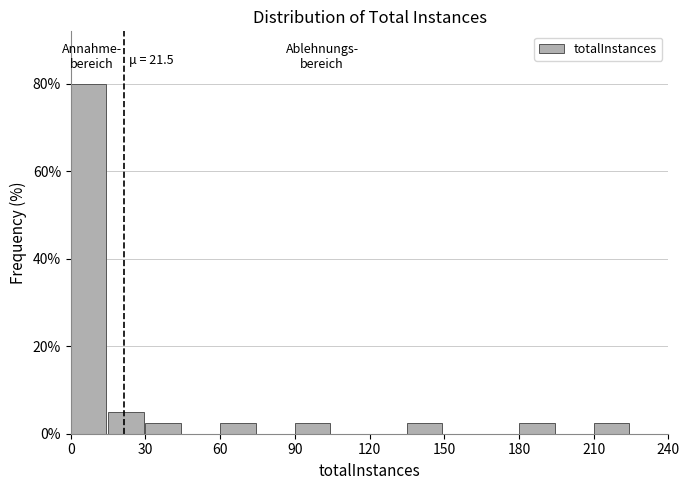

Around what value on the x-axis is the tallest bar? Give the approximate position of its centre, as read against the axis.

5